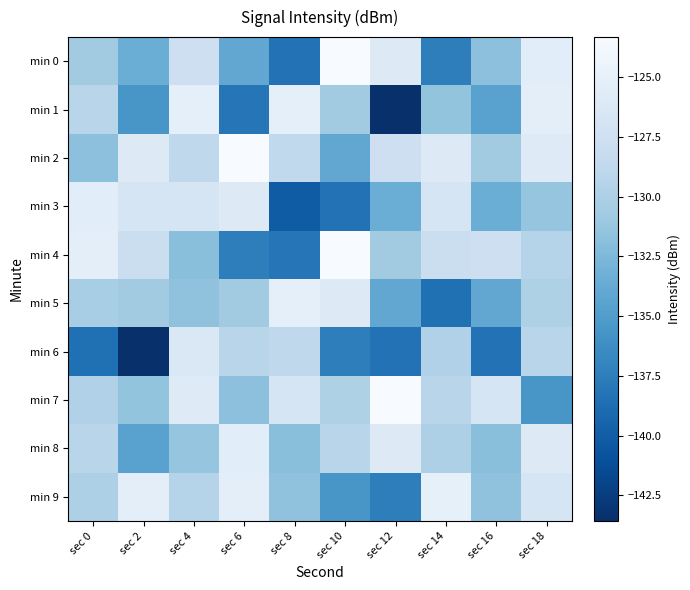

What is the smallest value displayed?

-143.6